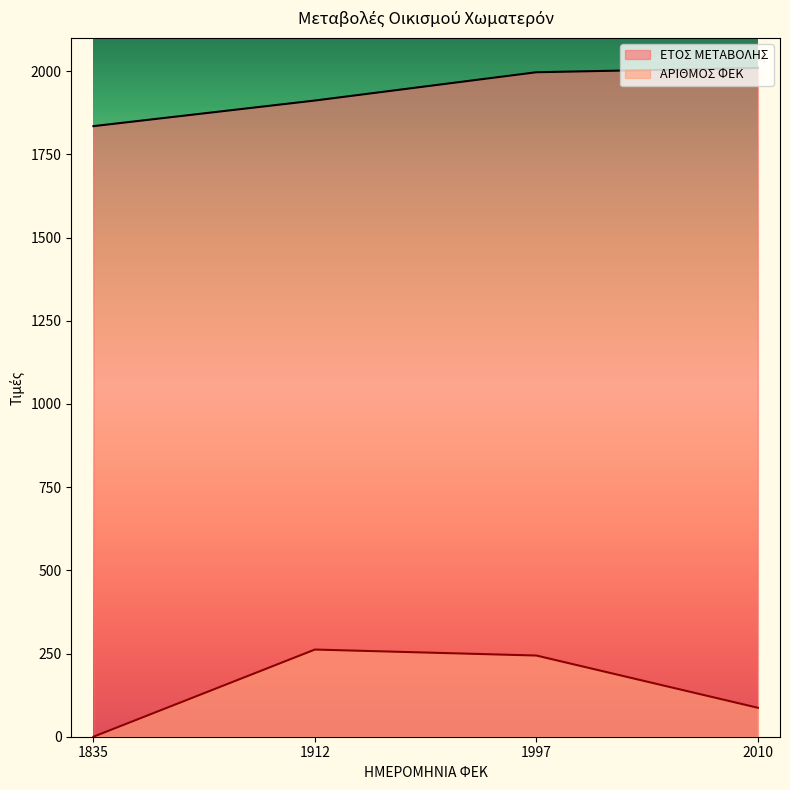

What is the sum of all ΑΡΙΘΜΟΣ ΦΕΚ values?

593